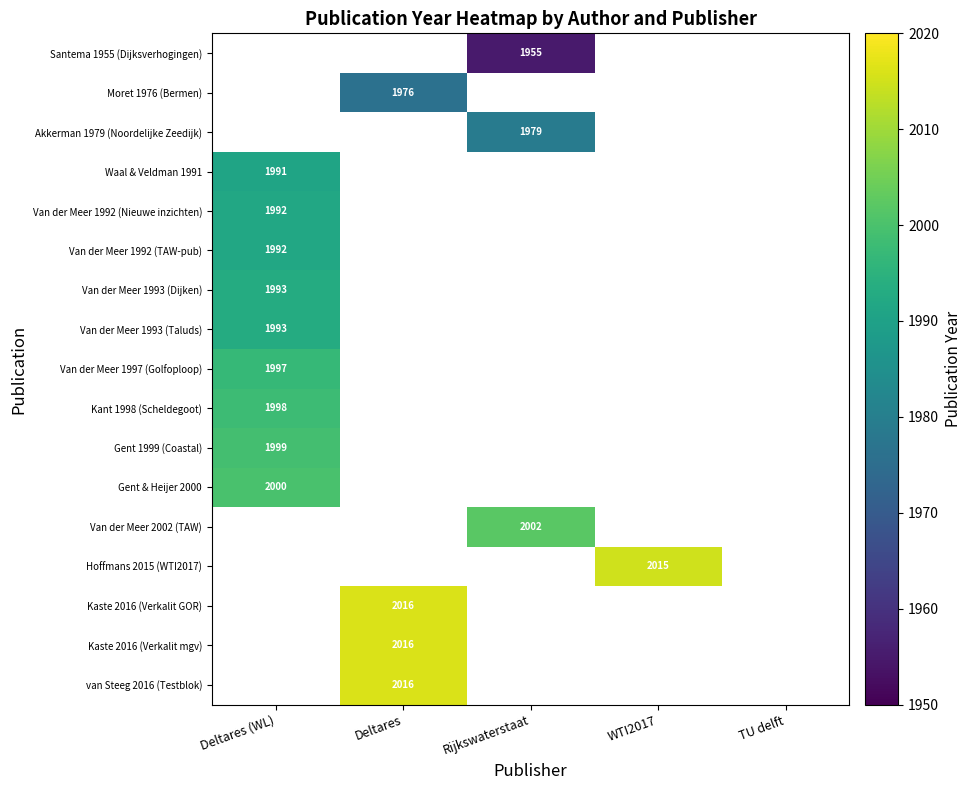

True or false: Van der Meer 1993 (Dijken) has a value of 3241 at Deltares (WL).

False